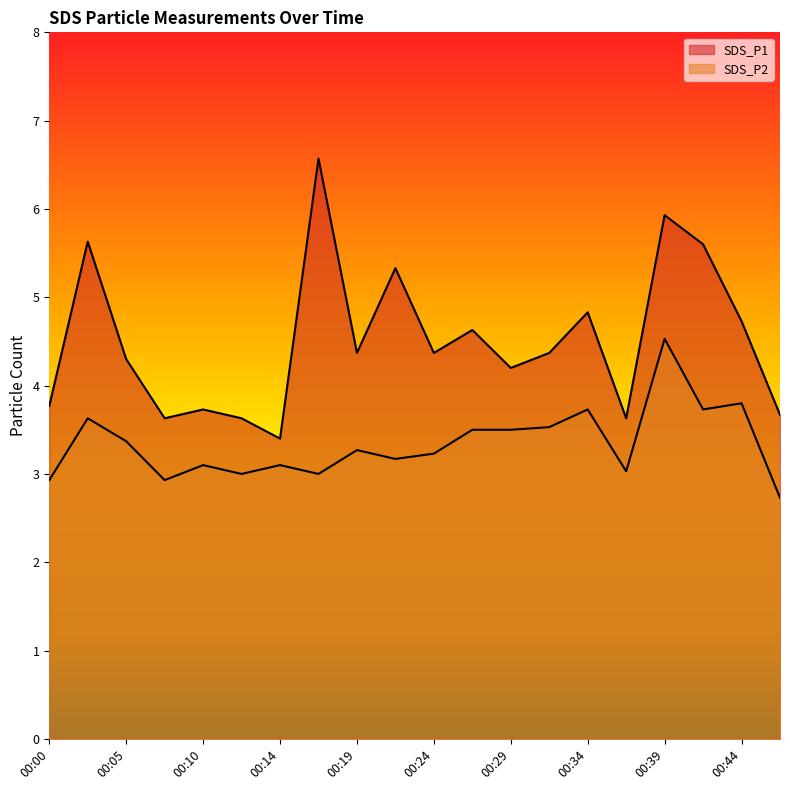

Which has a higher value, 00:41 or 00:05?

00:41